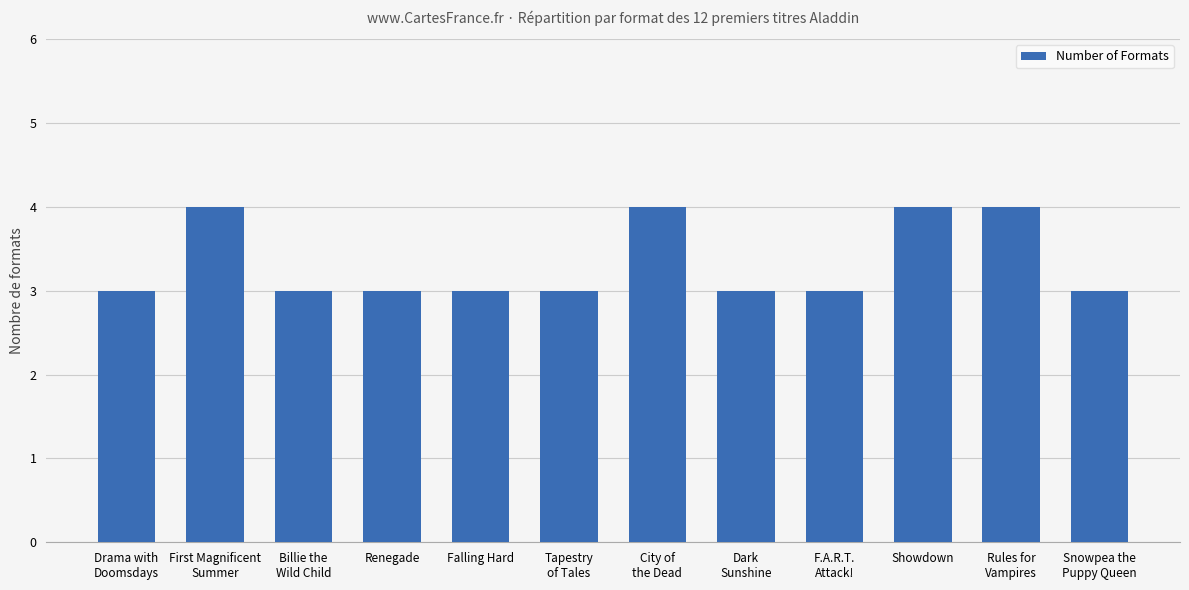

Reading left to right, what are all the values shown in this chart?

Drama with
Doomsdays=3	First Magnificent
Summer=4	Billie the
Wild Child=3	Renegade=3	Falling Hard=3	Tapestry
of Tales=3	City of
the Dead=4	Dark
Sunshine=3	F.A.R.T.
Attack!=3	Showdown=4	Rules for
Vampires=4	Snowpea the
Puppy Queen=3